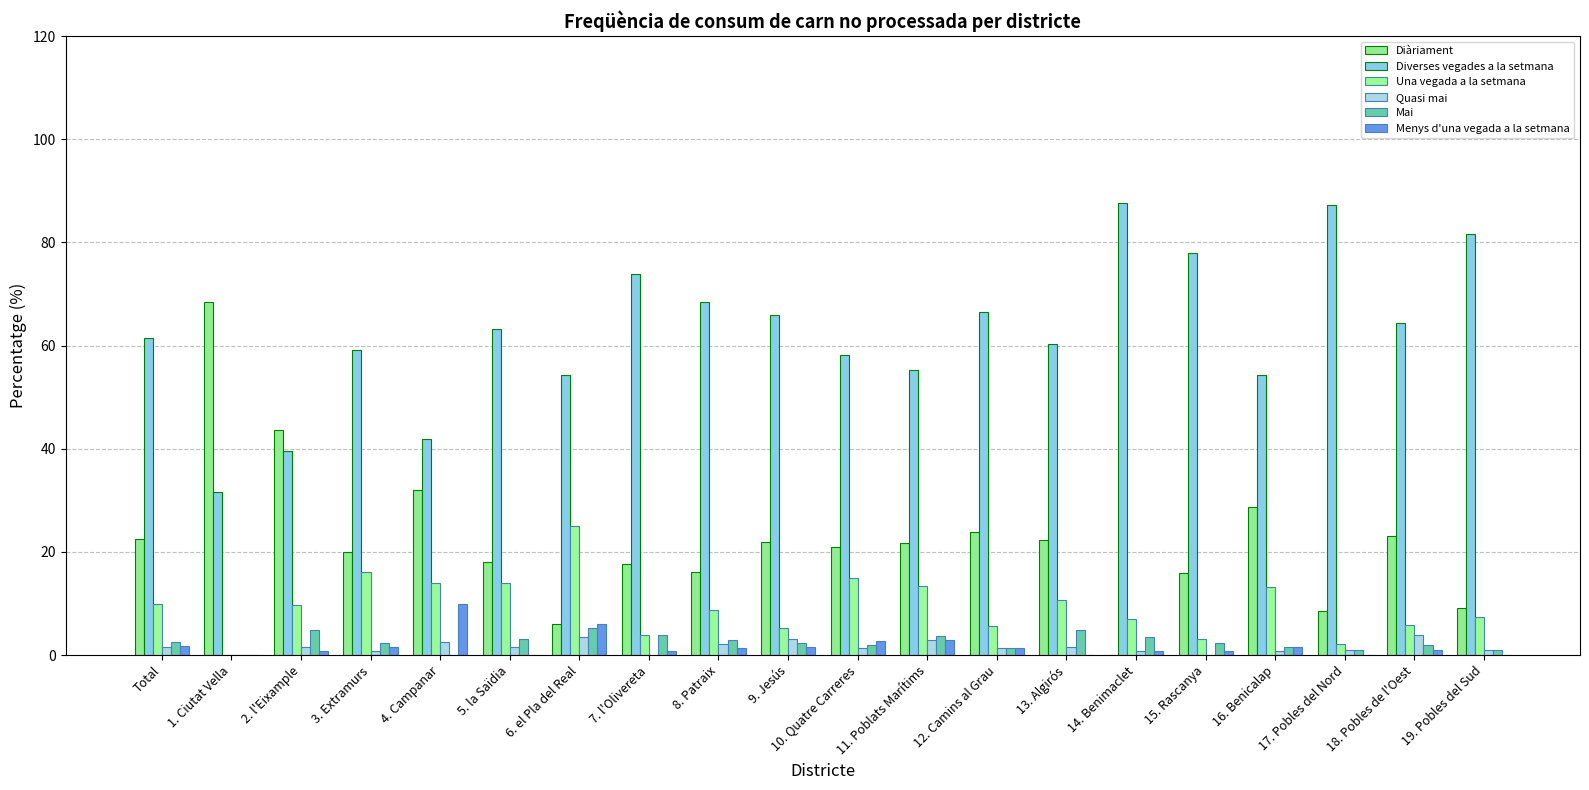

Is the value of Menys d'una vegada a la setmana at 15. Rascanya greater than the value of Una vegada a la setmana at 9. Jesús?

No